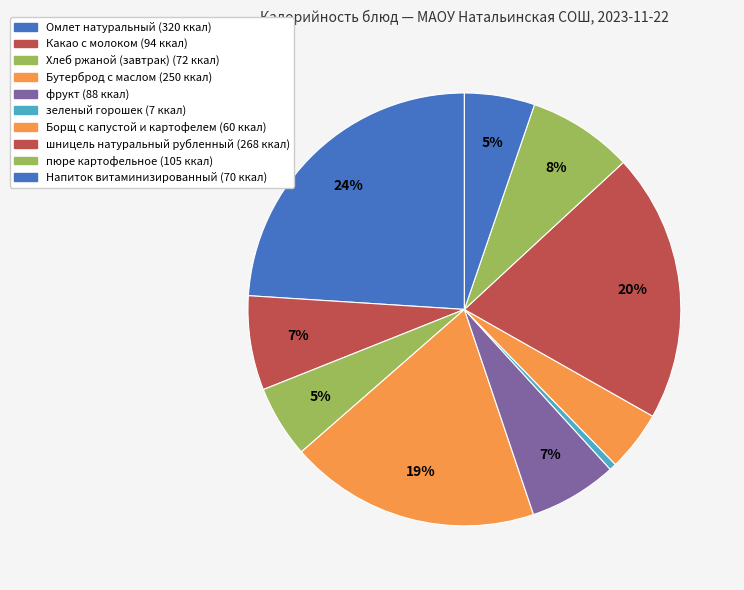

Does шницель натуральный рубленный account for over 50% of the chart?

No